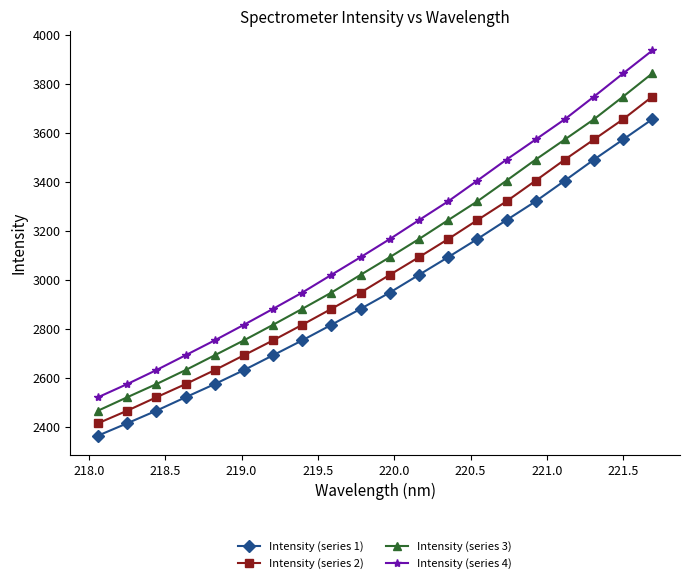

Which series has the widest spread of values?

Intensity (series 4)